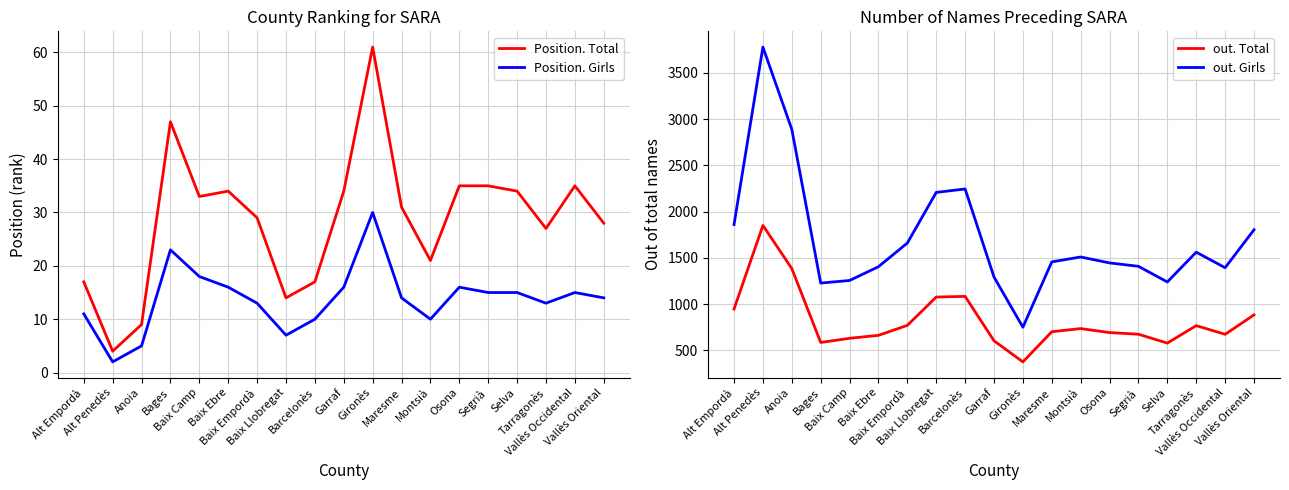

What are all the series names shown in the legend?

Position. Total, Position. Girls, out. Total, out. Girls